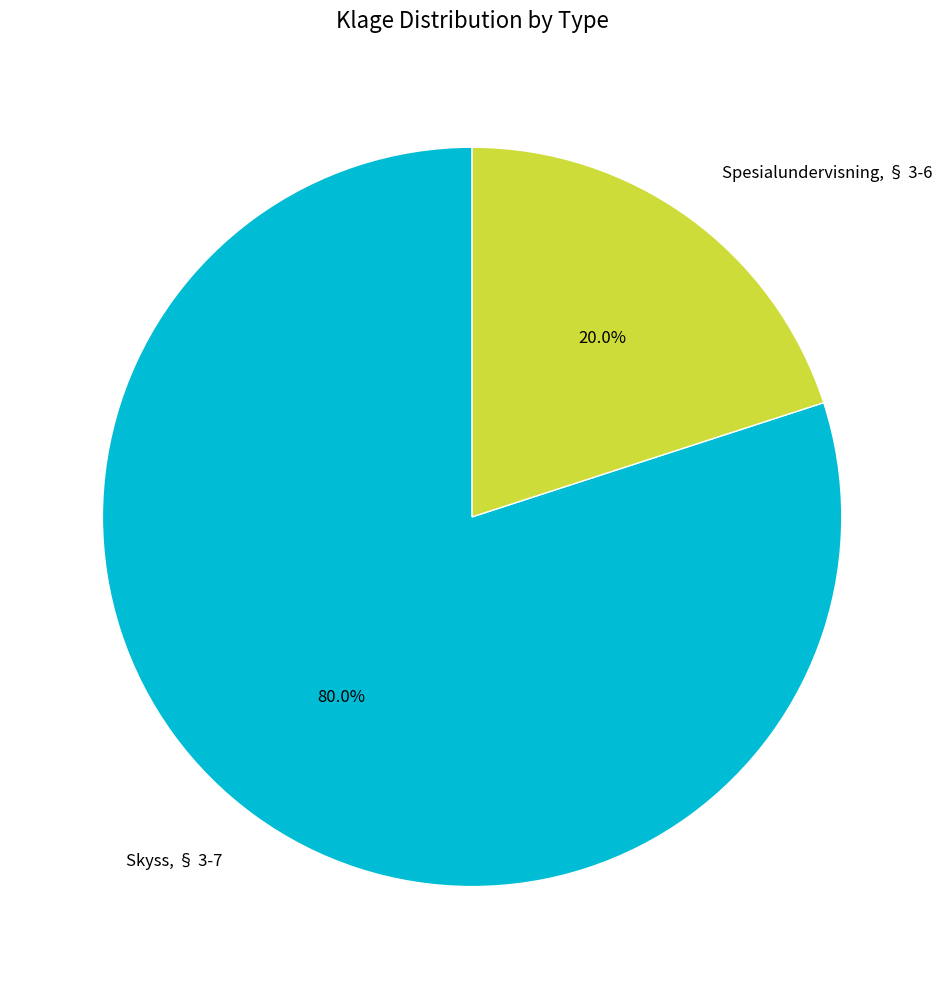

Which has a higher value, Spesialundervisning, § 3-6 or Skyss, § 3-7?

Skyss, § 3-7